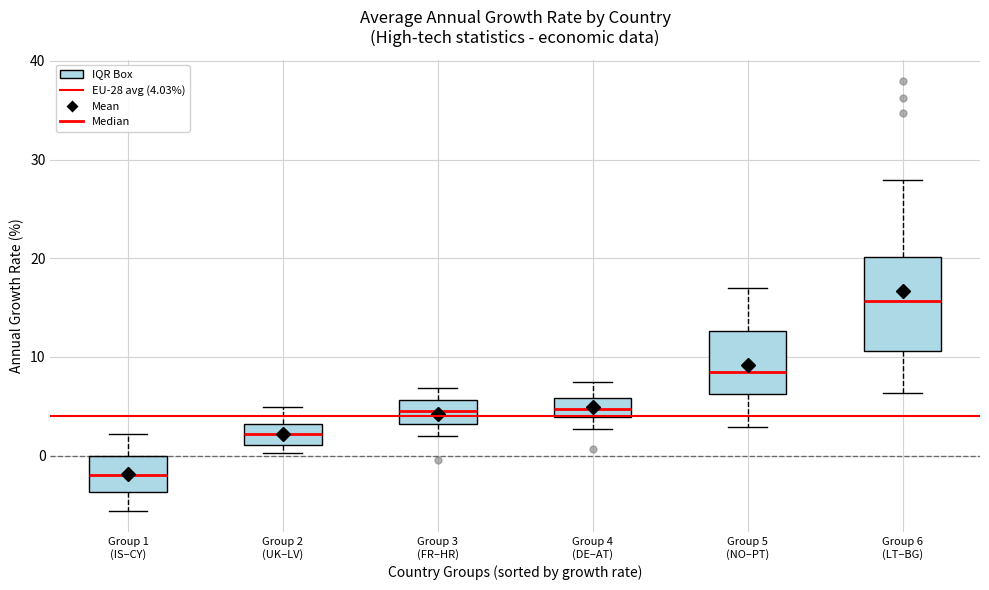

Reading left to right, read every box against the y-axis: the position of its median line, the range the box covers, and the ends of its whiskers. The values are not printed on the chart, so give them approximately, as read against the axis.

Group 1 (IS–CY): median -2, box -4 to 0, whiskers -6 to 2
Group 2 (UK–LV): median 2, box 1 to 3, whiskers 0 to 5
Group 3 (FR–HR): median 5, box 3 to 6, whiskers 2 to 7
Group 4 (DE–AT): median 5, box 4 to 6, whiskers 3 to 7
Group 5 (NO–PT): median 8, box 6 to 13, whiskers 3 to 17
Group 6 (LT–BG): median 16, box 11 to 20, whiskers 6 to 28